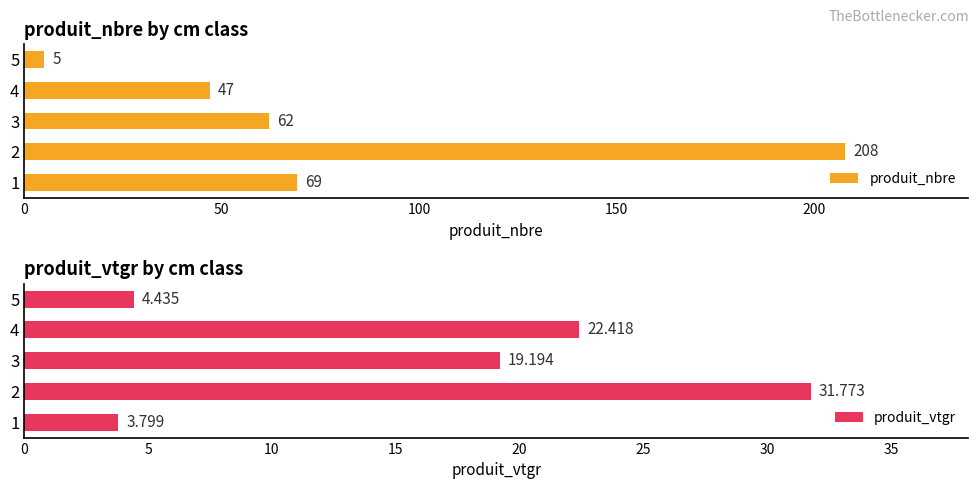

What is the maximum value for produit_nbre?

208